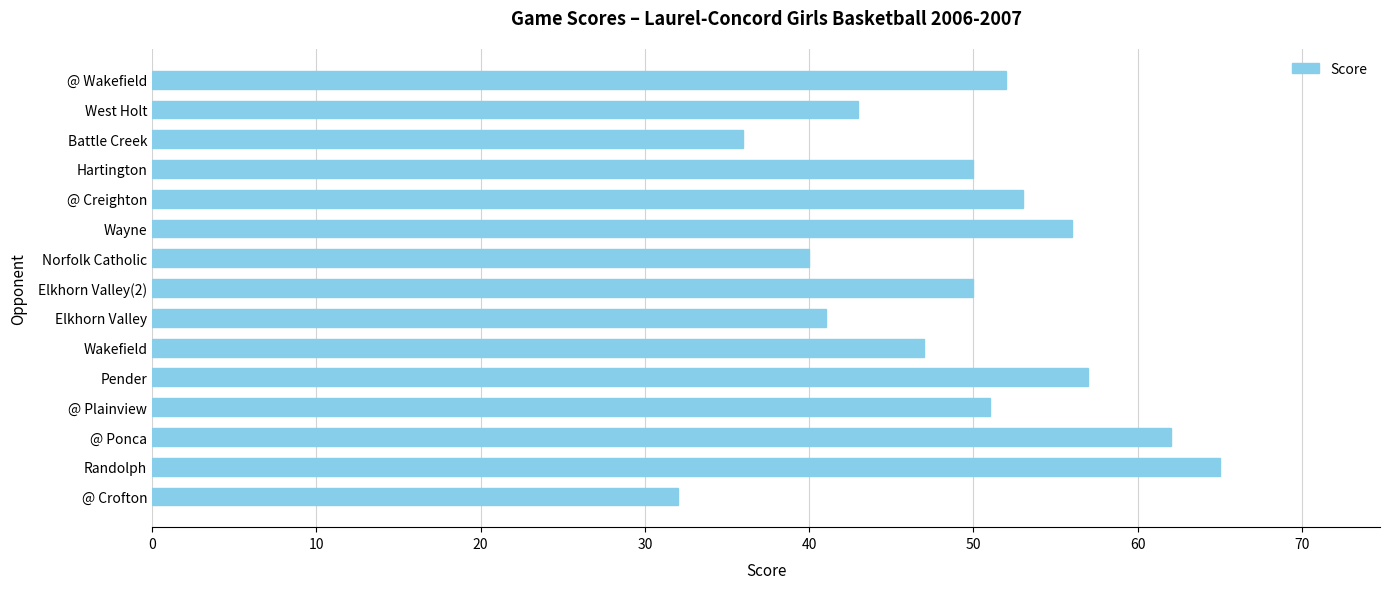

What is the change in value from Randolph to Hartington?

-15